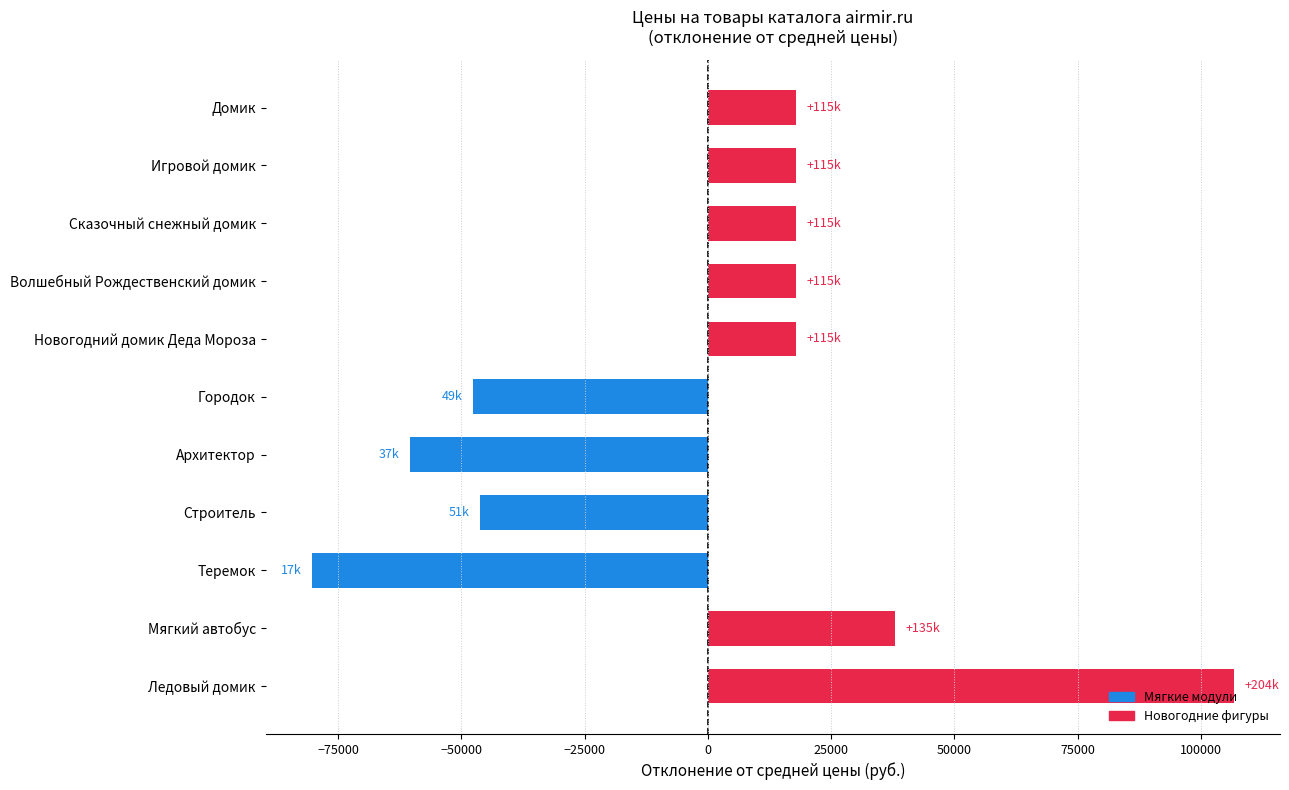

What is the difference between the values at Сказочный снежный домик and Теремок?

98300.0